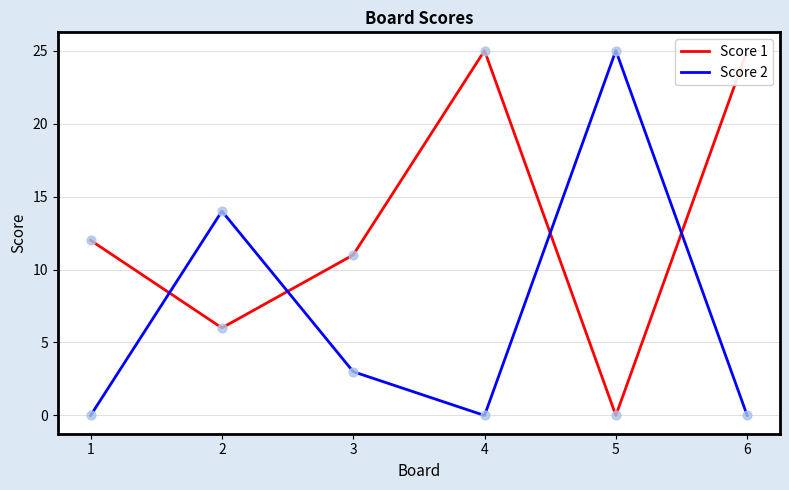

Which series reaches the maximum Y coordinate?

Score 1